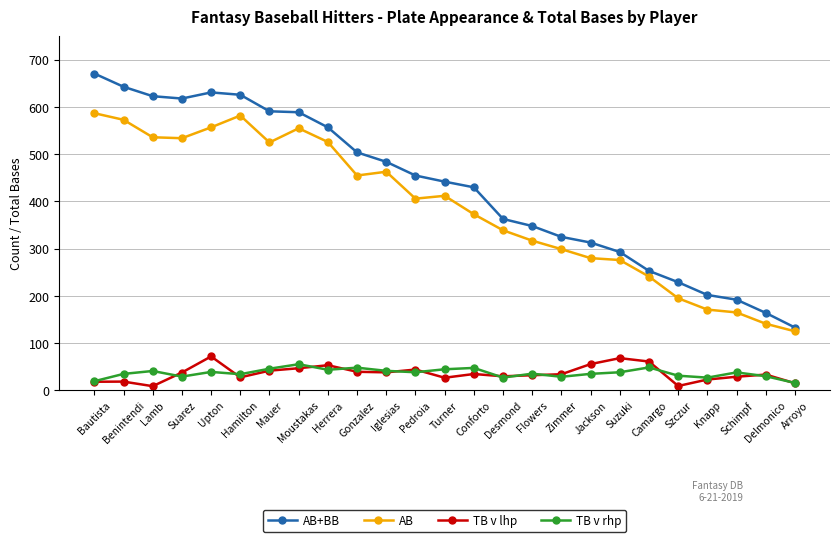

What are all the series names shown in the legend?

AB+BB, AB, TB v lhp, TB v rhp